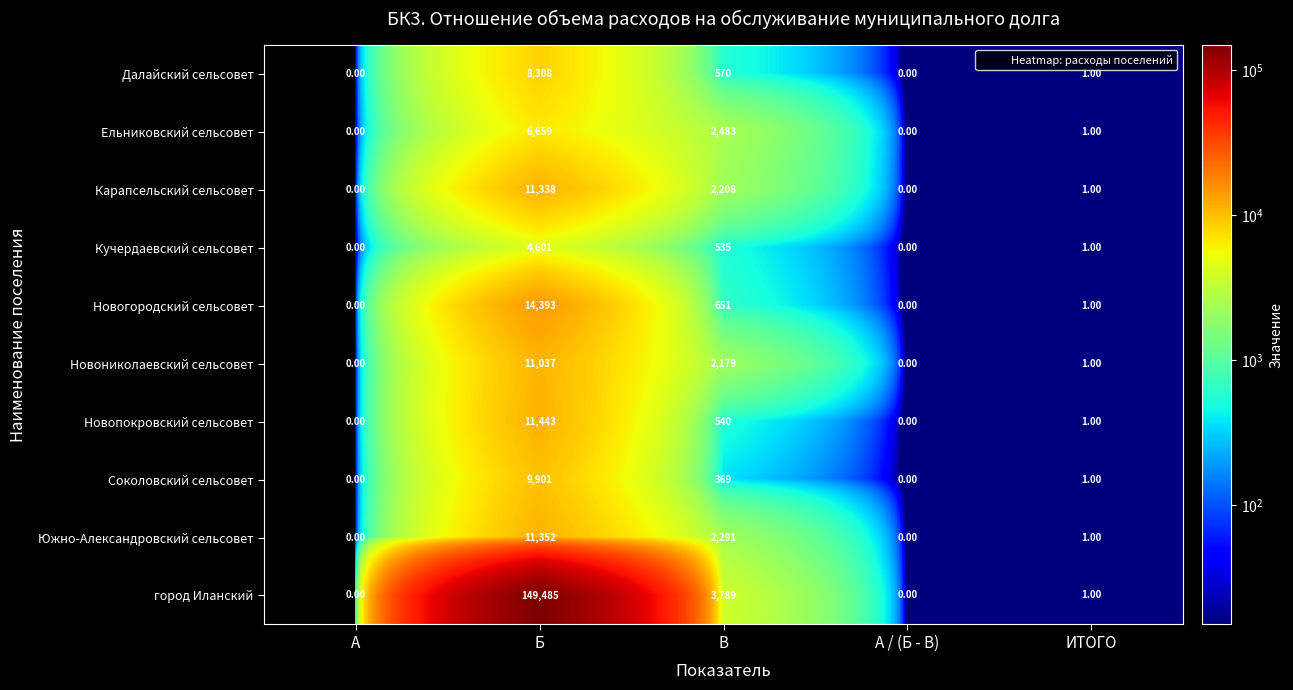

At which label does Карапсельский сельсовет first exceed 1?

Б